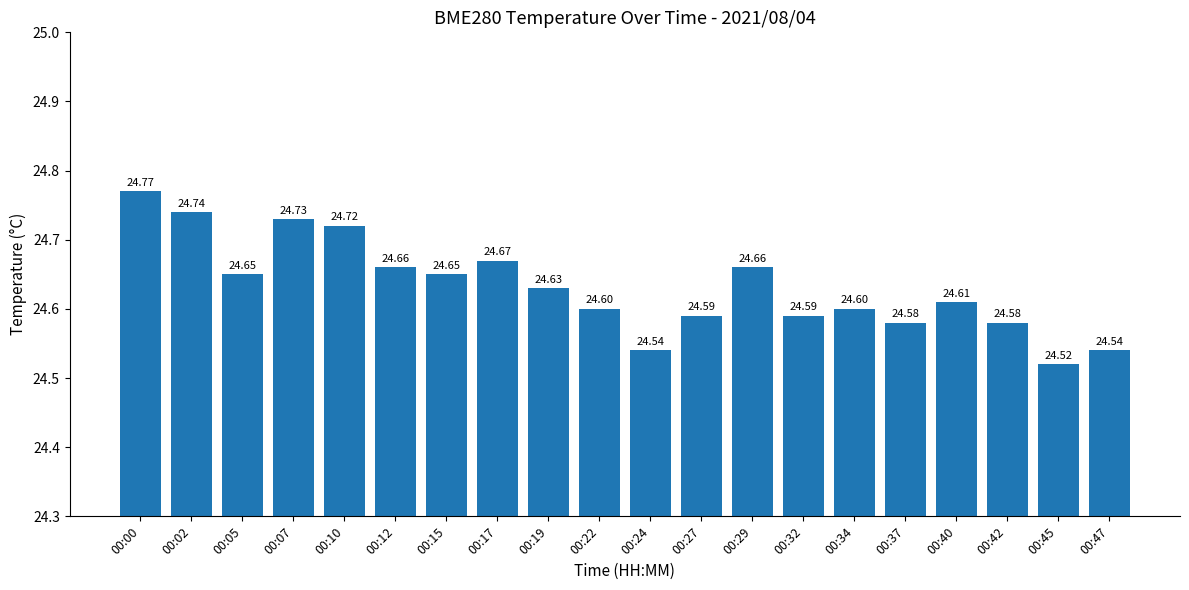

What is the average value?

24.6